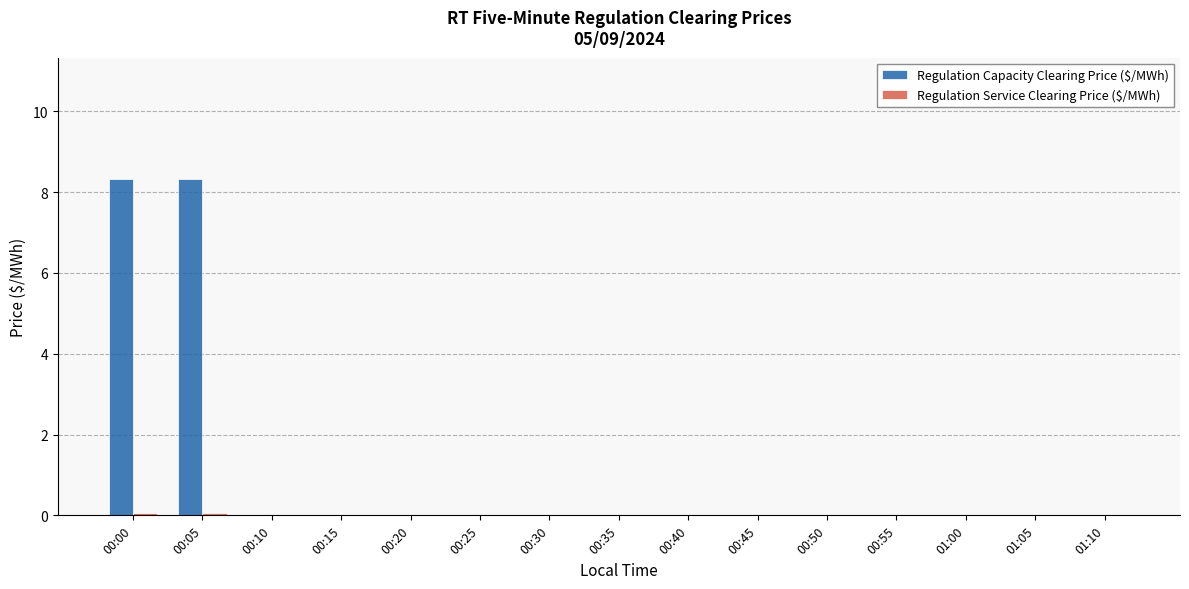

The Regulation Capacity Clearing Price ($/MWh) series shows -5.0 at 00:25. True or false?

False